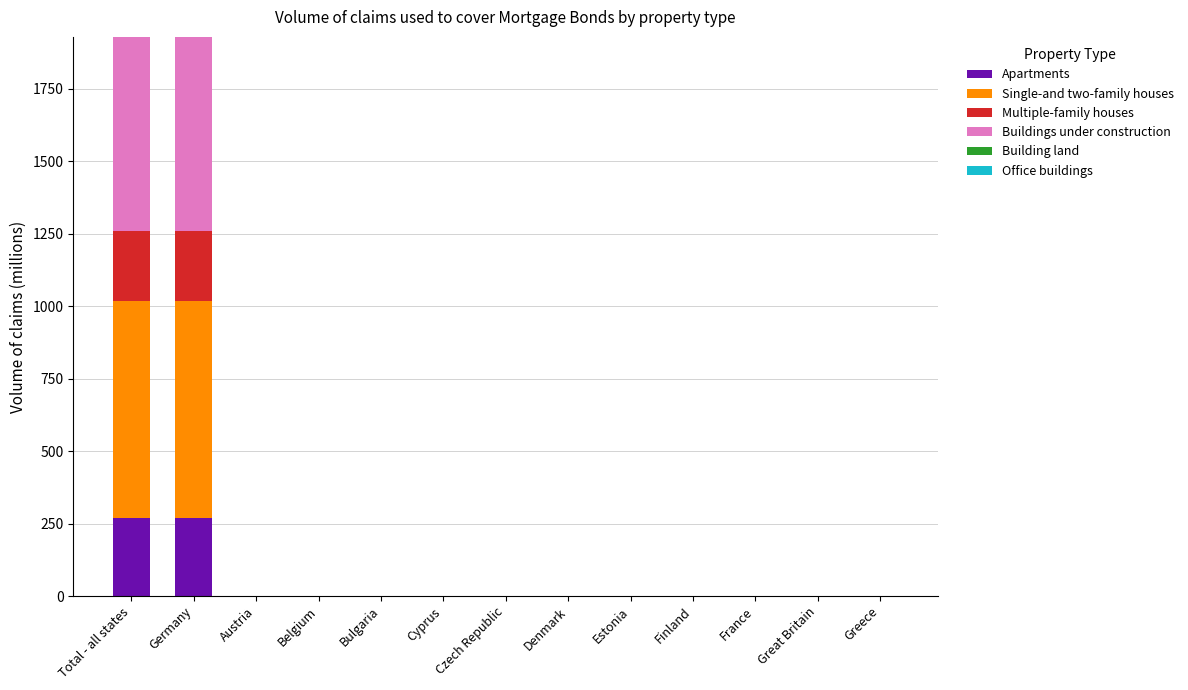

What is the sum of the Apartments values at Austria and Germany?

267.5